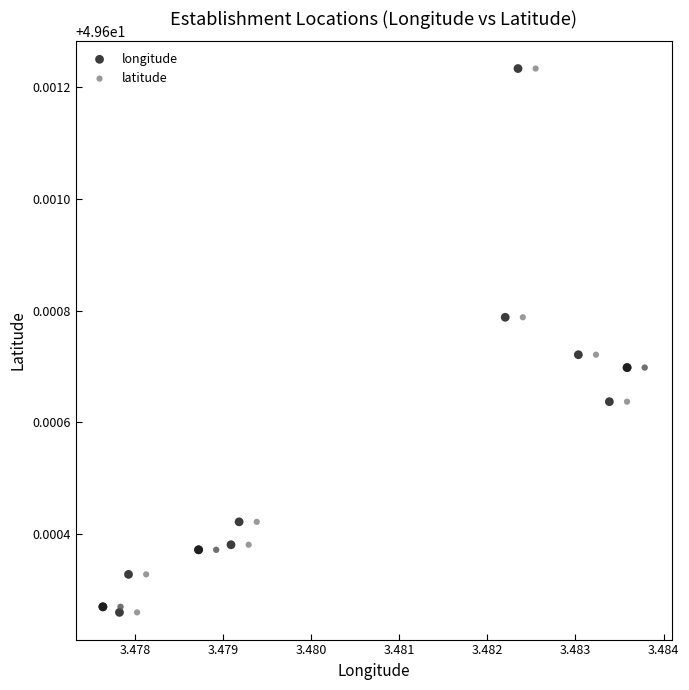

What are all the series names shown in the legend?

longitude, latitude